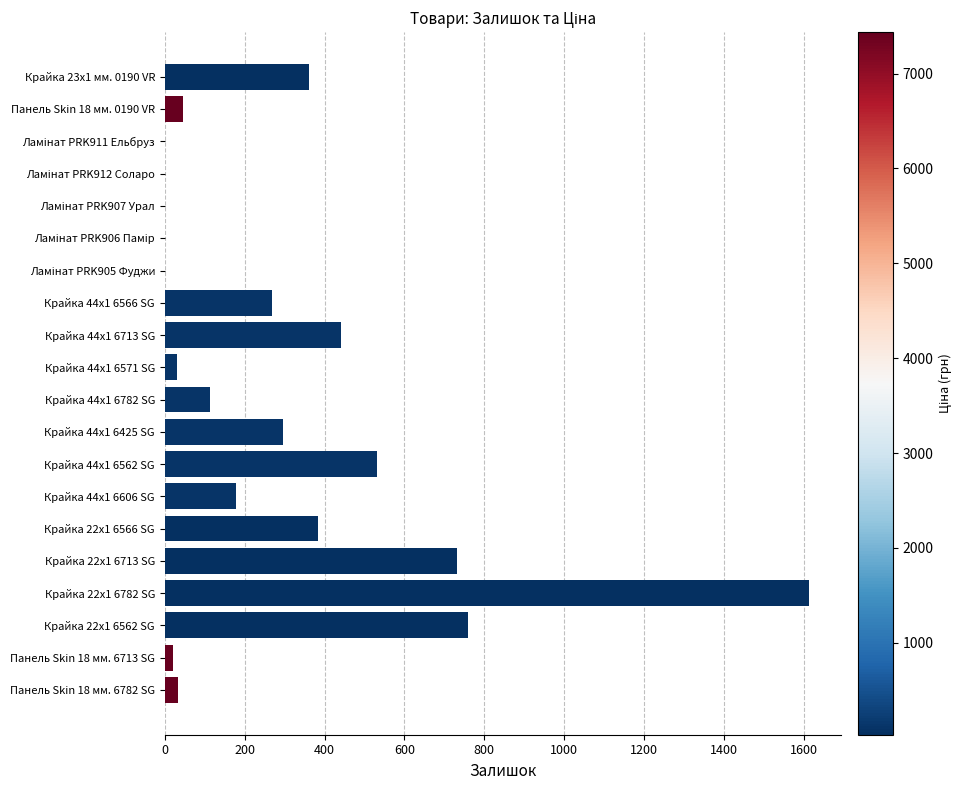

What is the change in value from Крайка 44x1 6606 SG to Крайка 22x1 6782 SG?

+1435